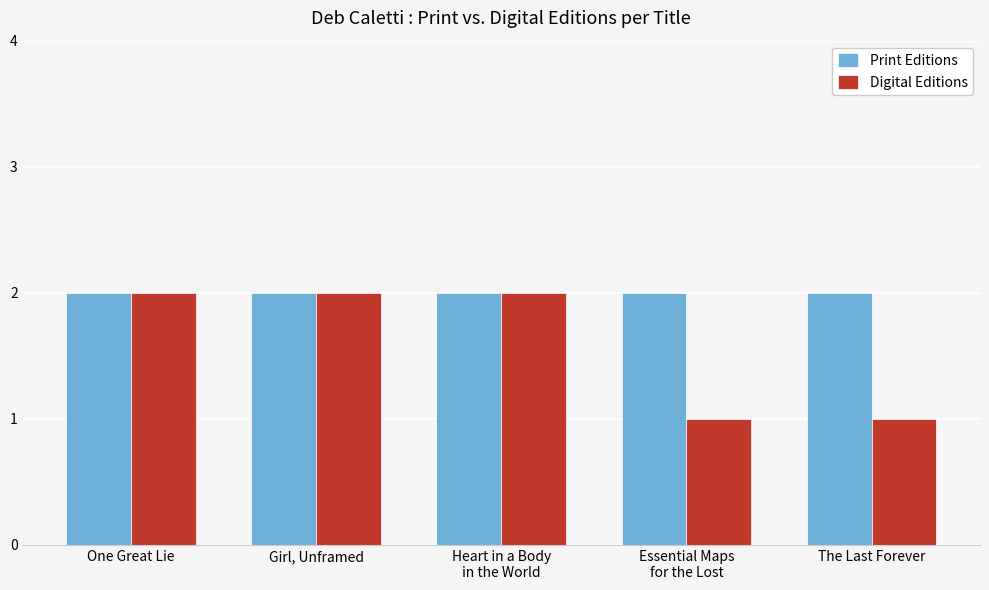

Rank the series by their average value, from highest to lowest.

Print Editions, Digital Editions